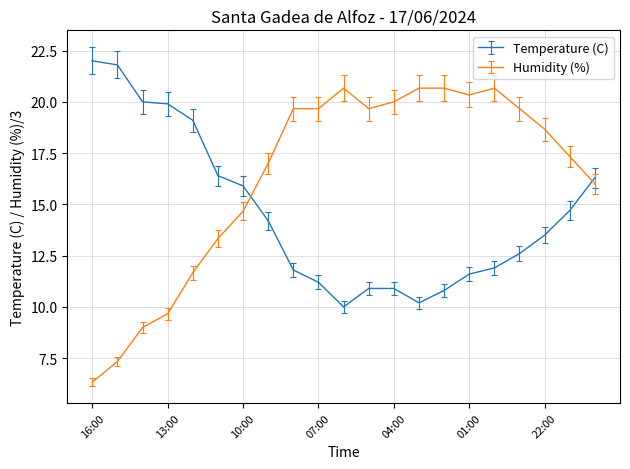

What is the difference between the maximum and minimum values in the Temperature (C) series?

12.0